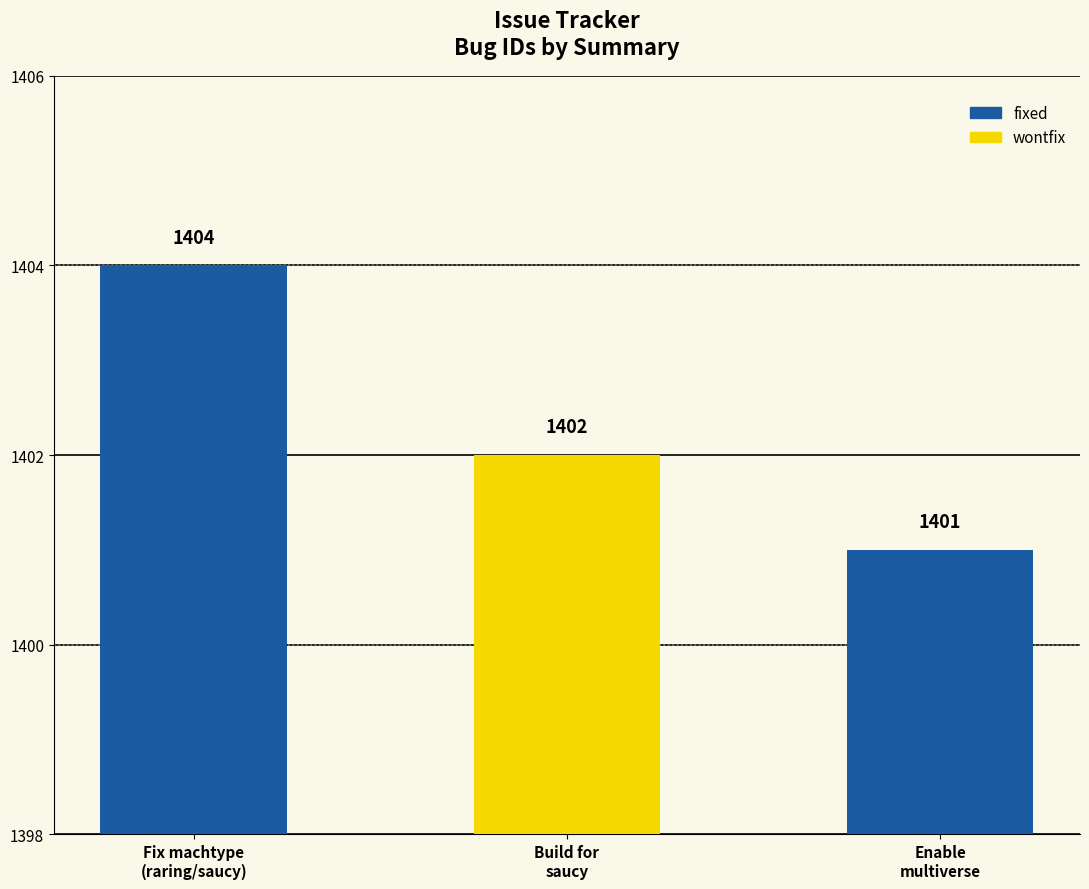

At which label does the data first exceed 1402?

Fix machtype
(raring/saucy)